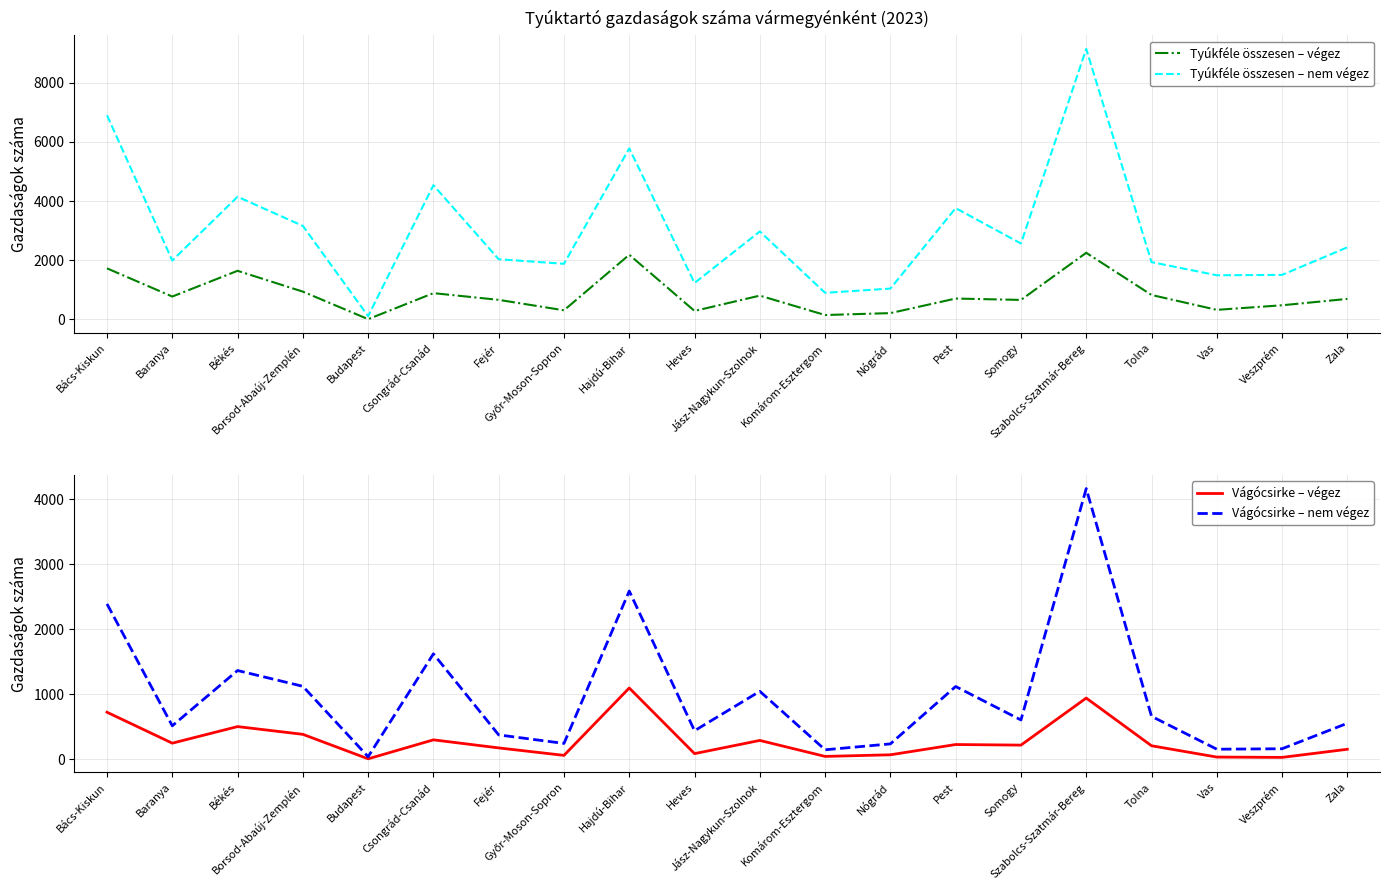

True or false: Vágócsirke – nem végez and Tyúkféle összesen – végez intersect in this chart.

True